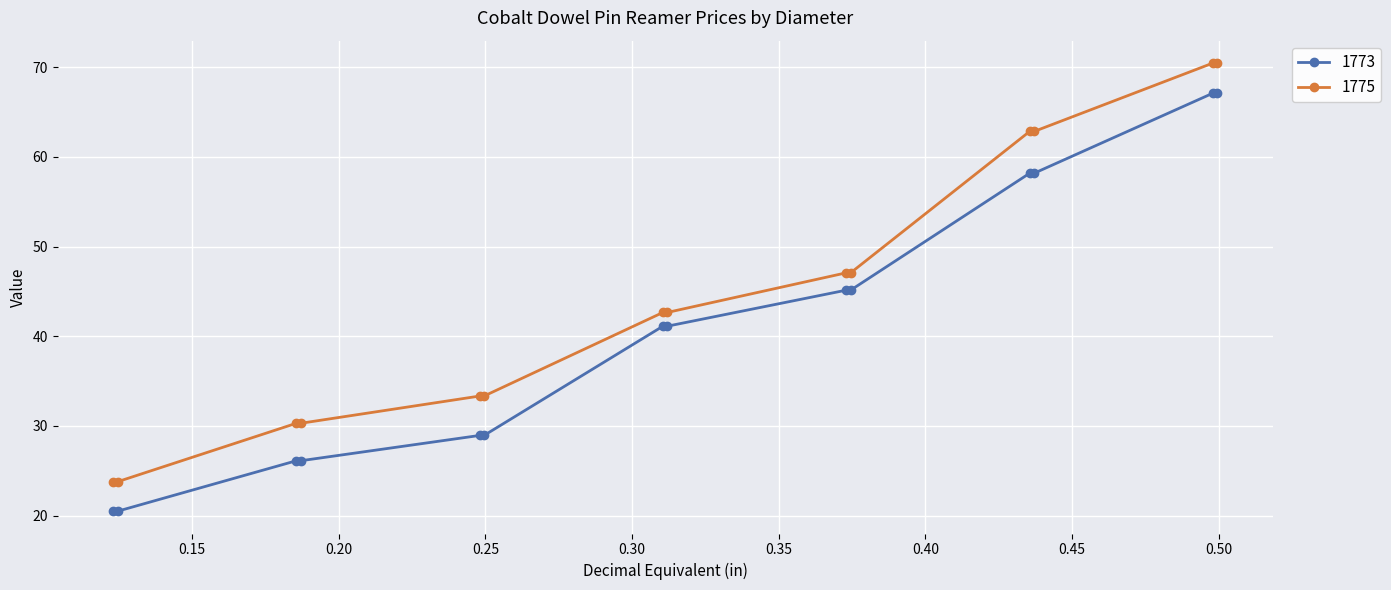

True or false: 1773 and 1775 cross at least once.

False